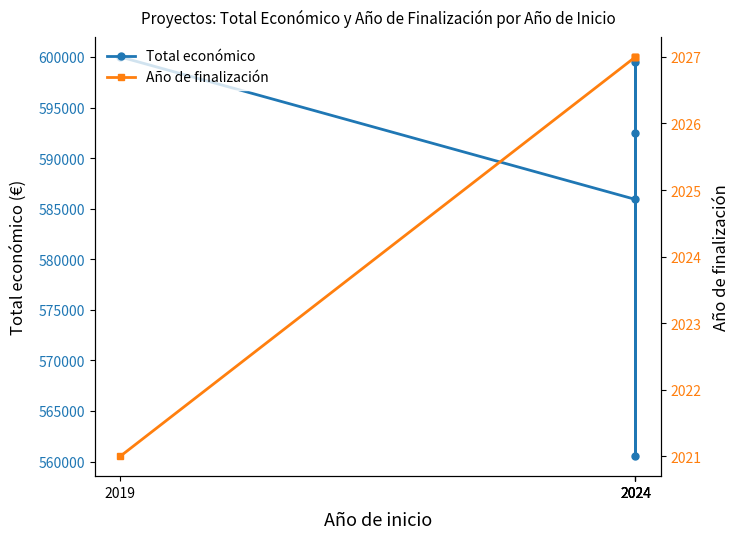

Read the Año de finalización value at 2019.

2021